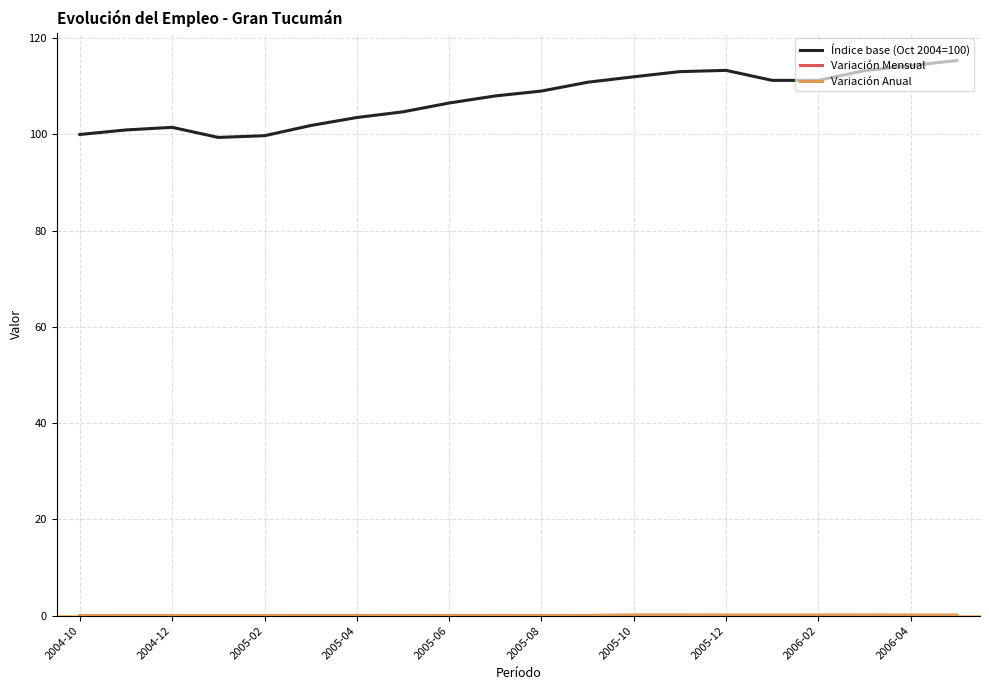

Which series has the widest spread of values?

Índice base (Oct 2004=100)